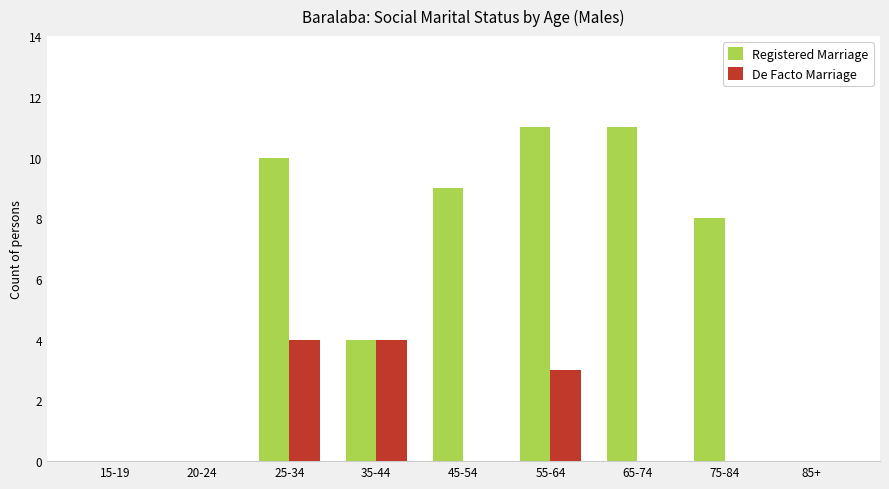

What is the maximum value for Registered Marriage?

11